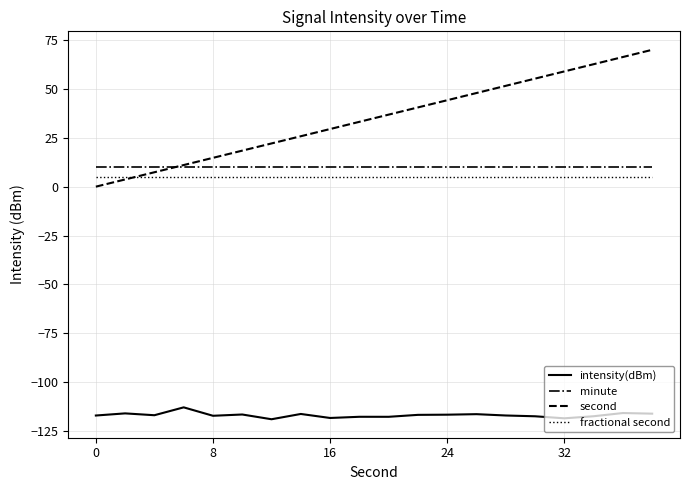

What is the minimum value shown in the chart?

-119.0